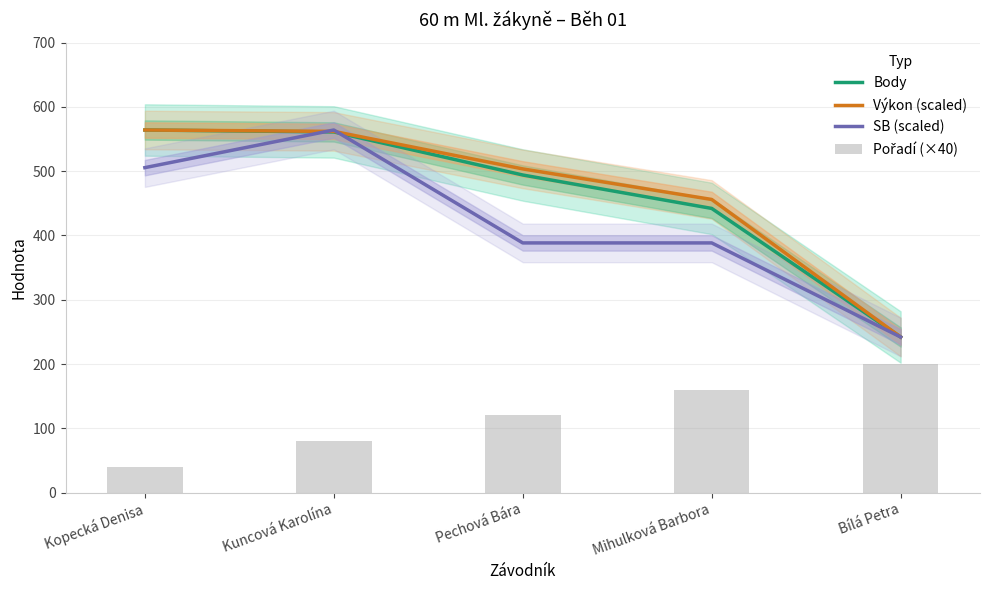

At which category is the sum across all series the highest?

Kuncová Karolína